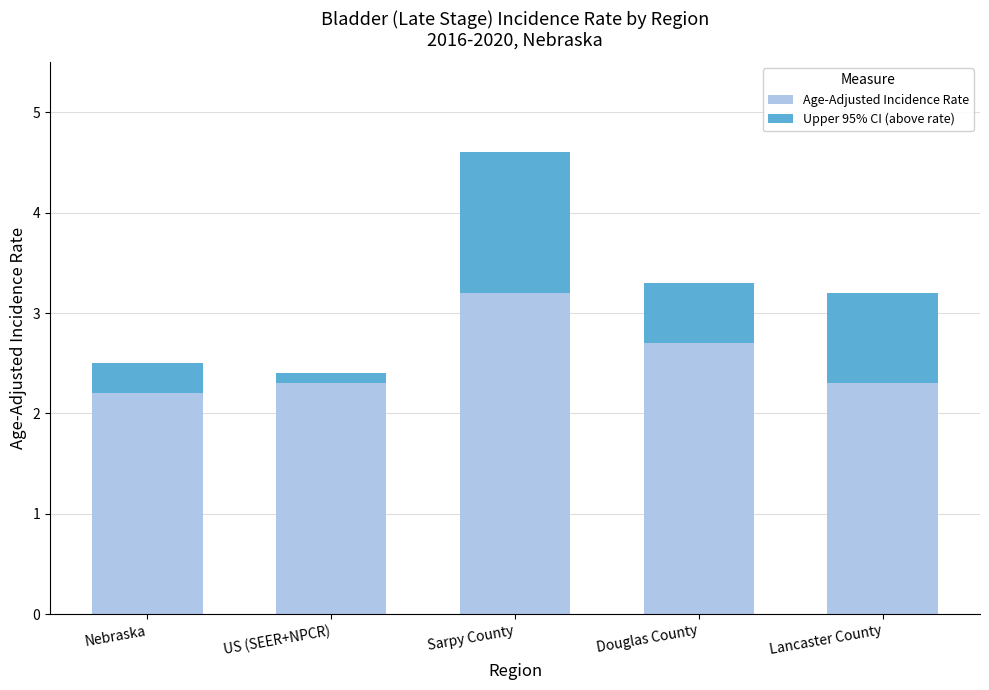

What is the total value across all series at Lancaster County?

3.2